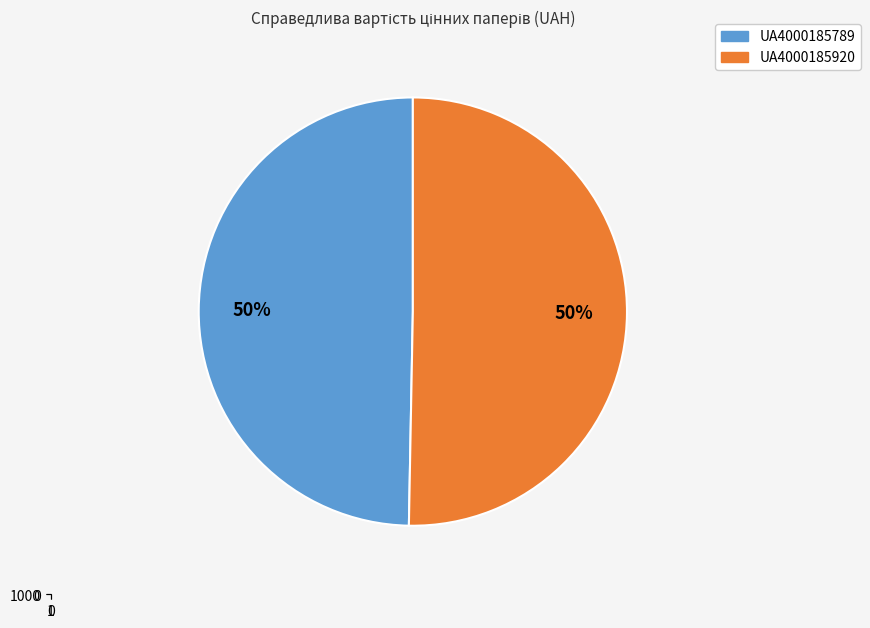

How many segments does this pie chart have?

2